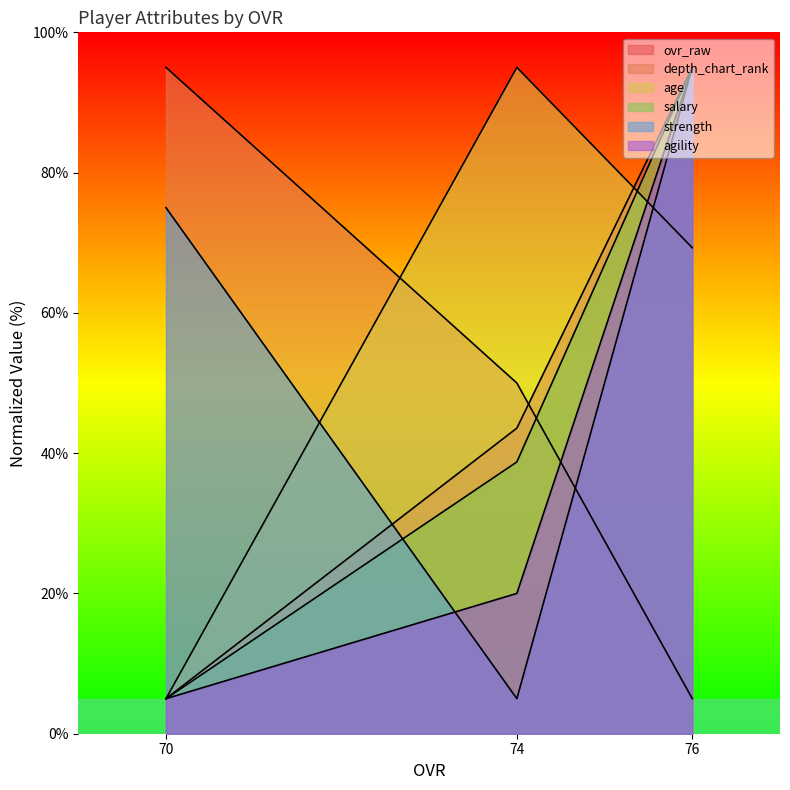

Does the chart have visible grid lines?

No